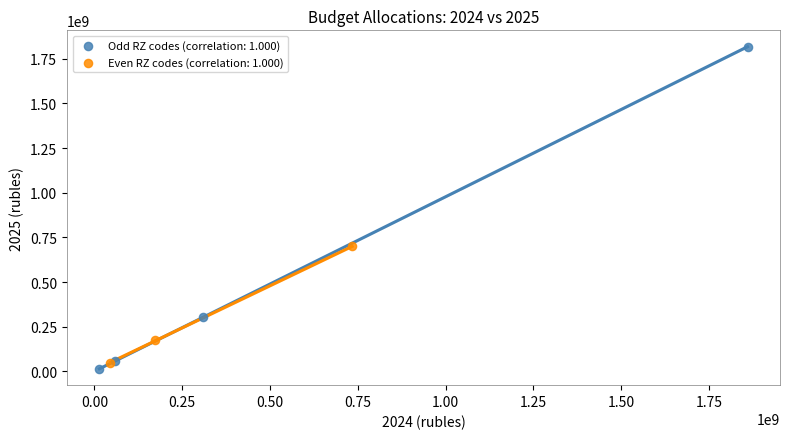

Which series reaches the maximum Y coordinate?

Odd RZ codes (correlation: 1.000)